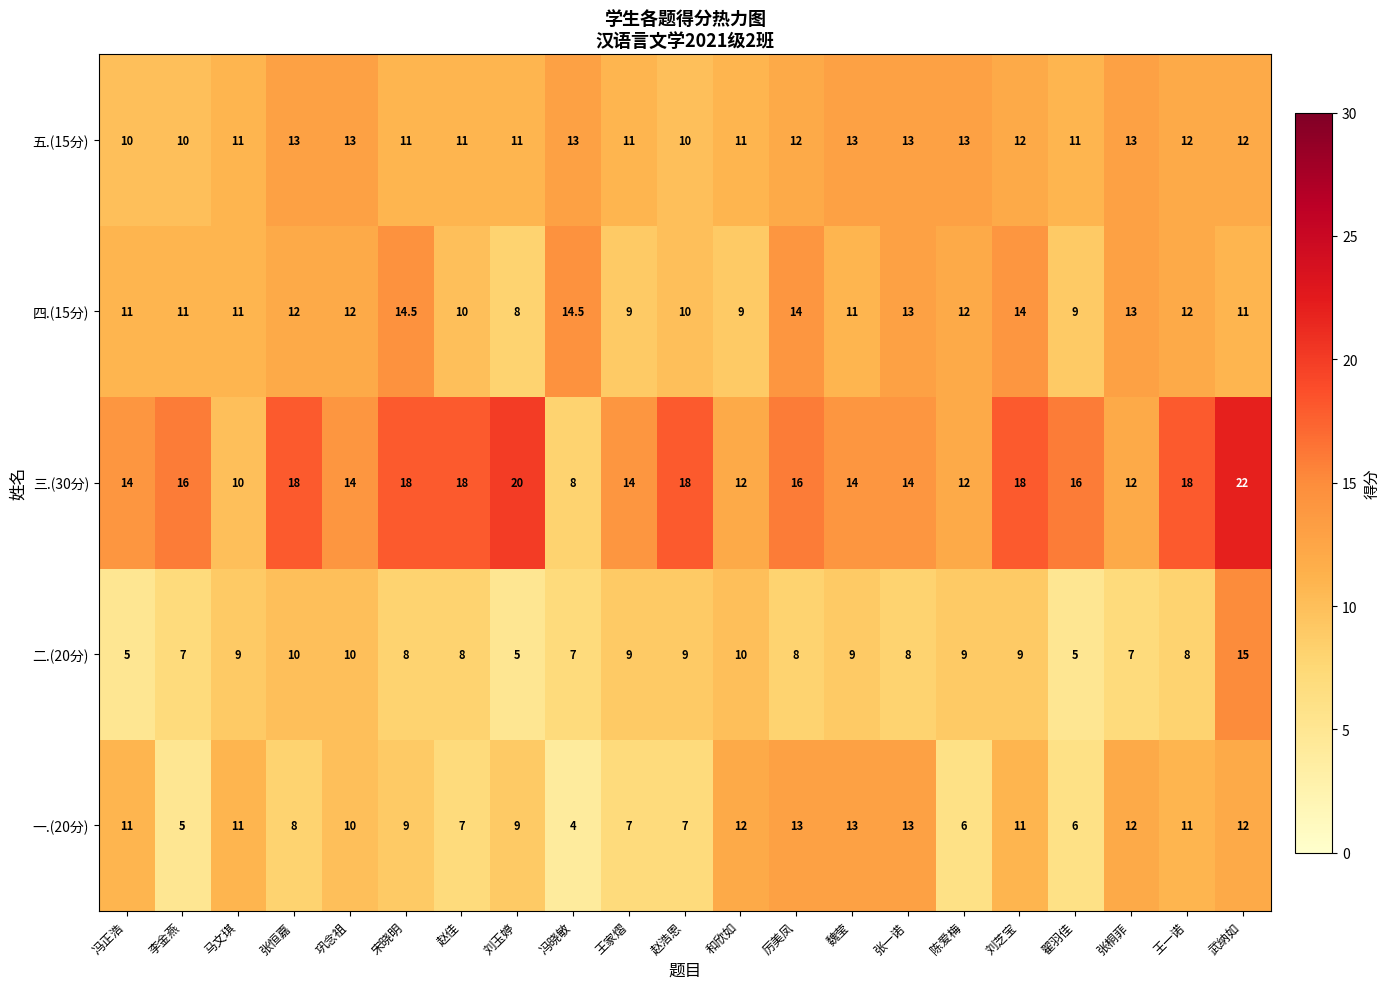

Which series changed the most between 翟羽佳 and 王一诺?

一.(20分)